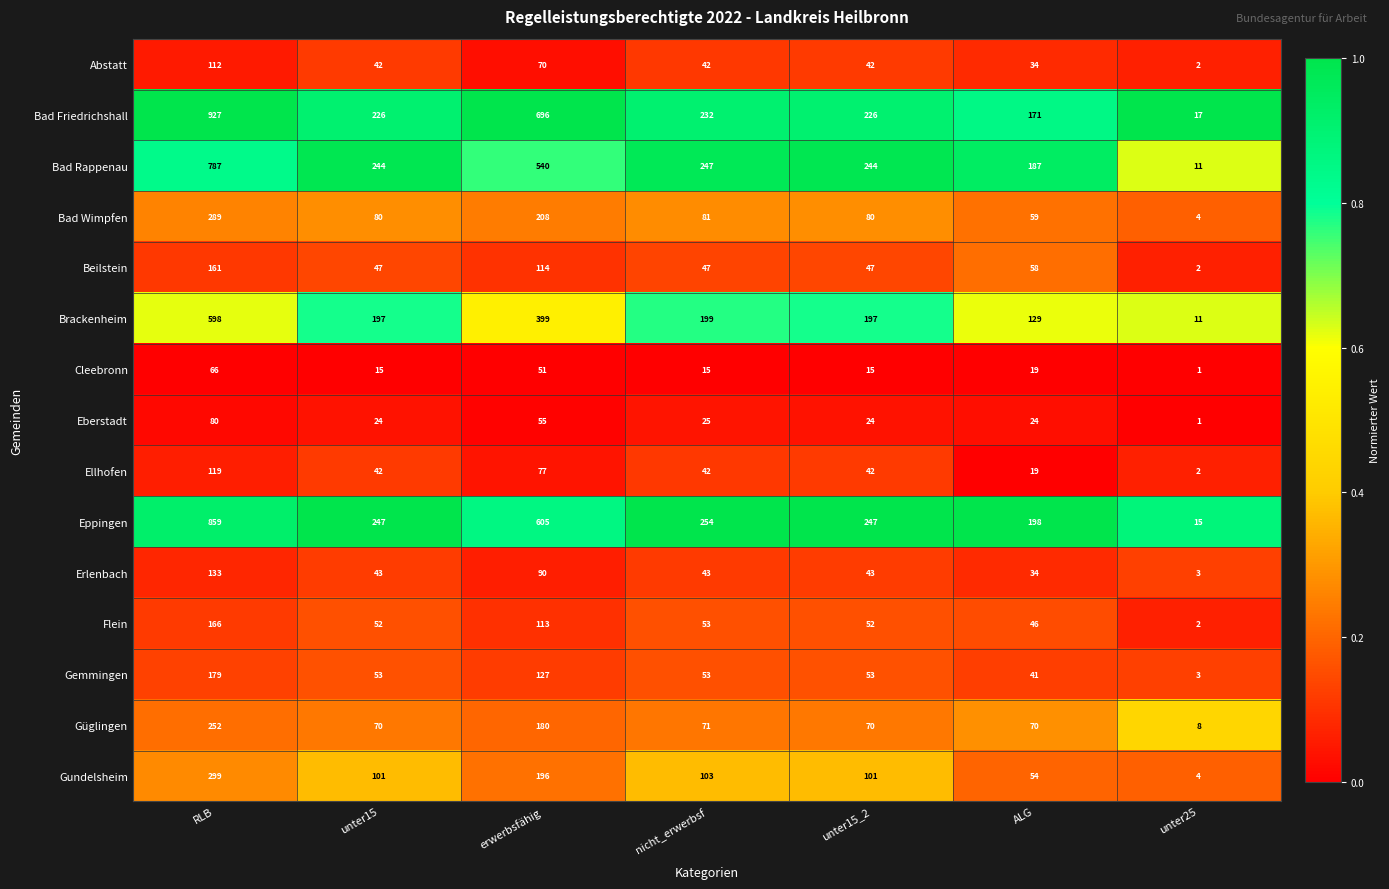

Which series changed the most between RLB and ALG?

Bad Friedrichshall